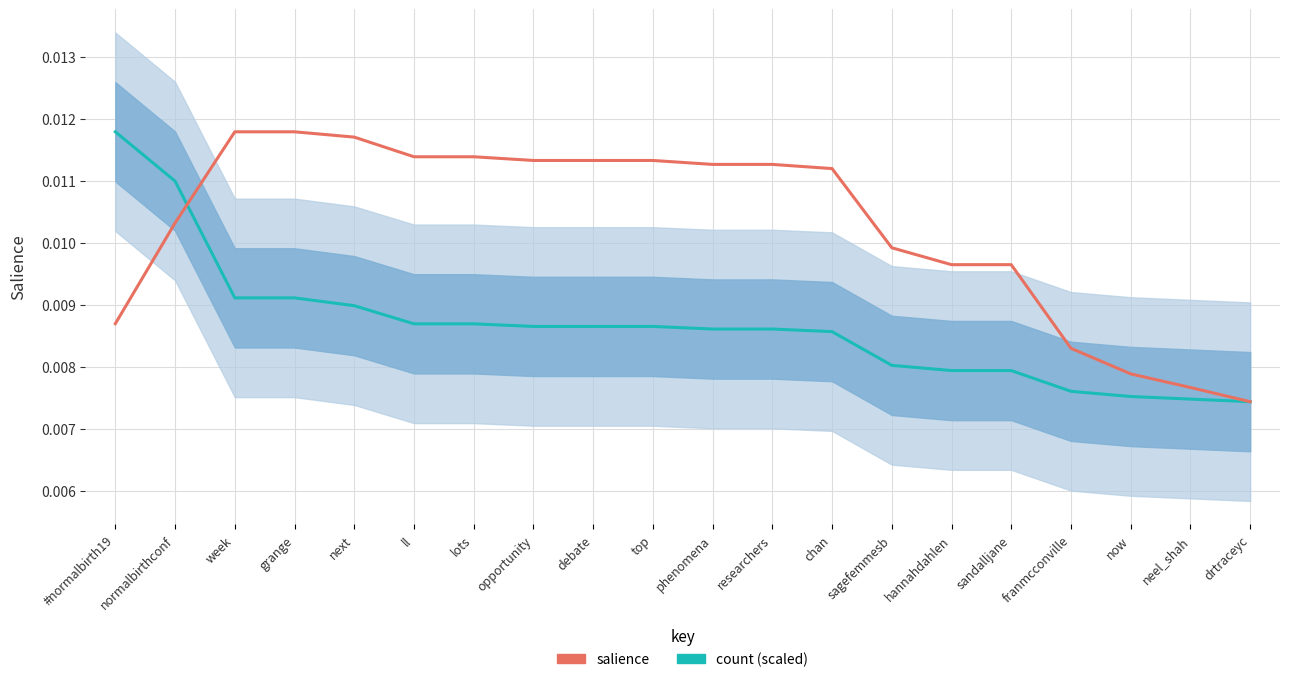

The salience series shows 0.0 at neel_shah. True or false?

False